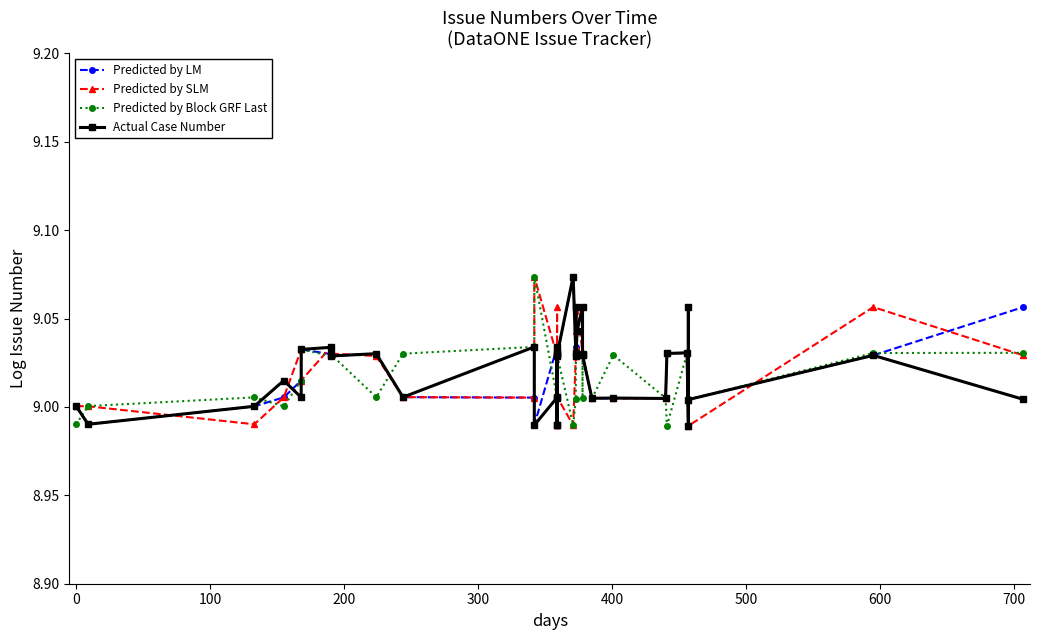

Where is Predicted by LM nearest to the value 9?

100